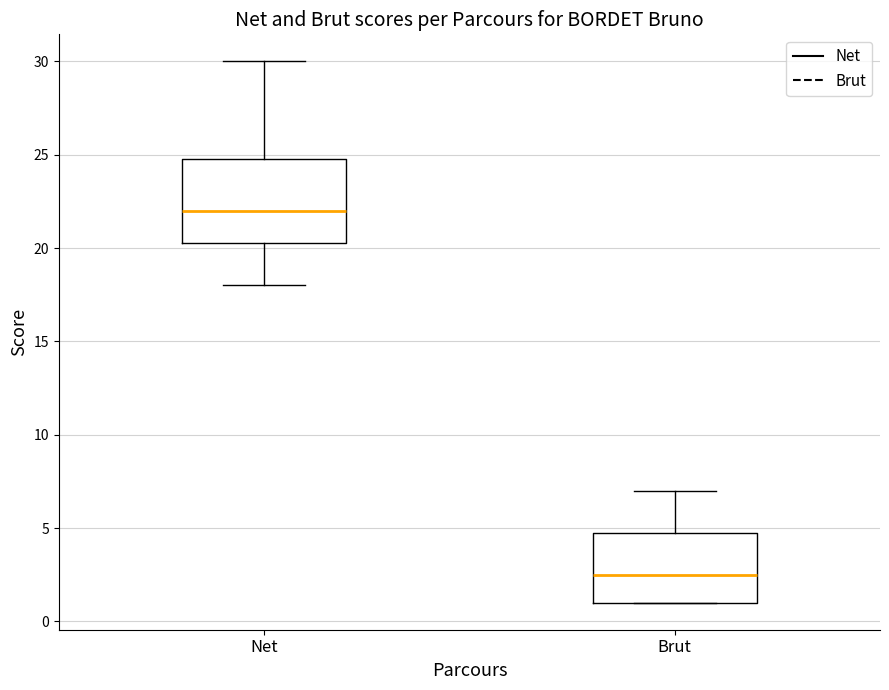

Reading left to right, transcribe this box plot: for each box, give where its median line is, the range the box spans, and where its two whiskers end, as read against the y-axis. The values are not printed on the chart, so give them approximately, as read against the axis.

Net: median 22.0, box 20.5 to 25.0, whiskers 18.0 to 30.0
Brut: median 2.5, box 1.0 to 5.0, whiskers 1.0 to 7.0